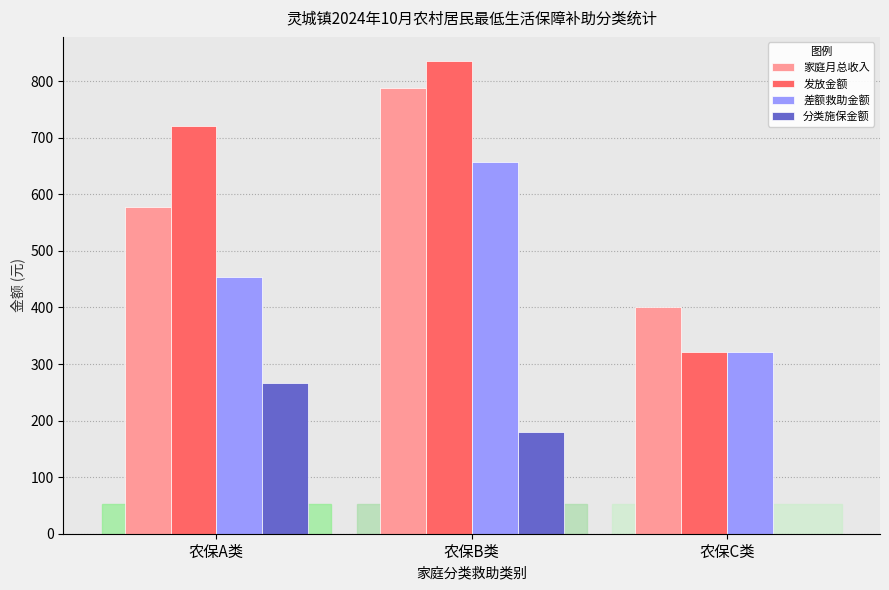

At which category is the sum across all series the highest?

农保B类